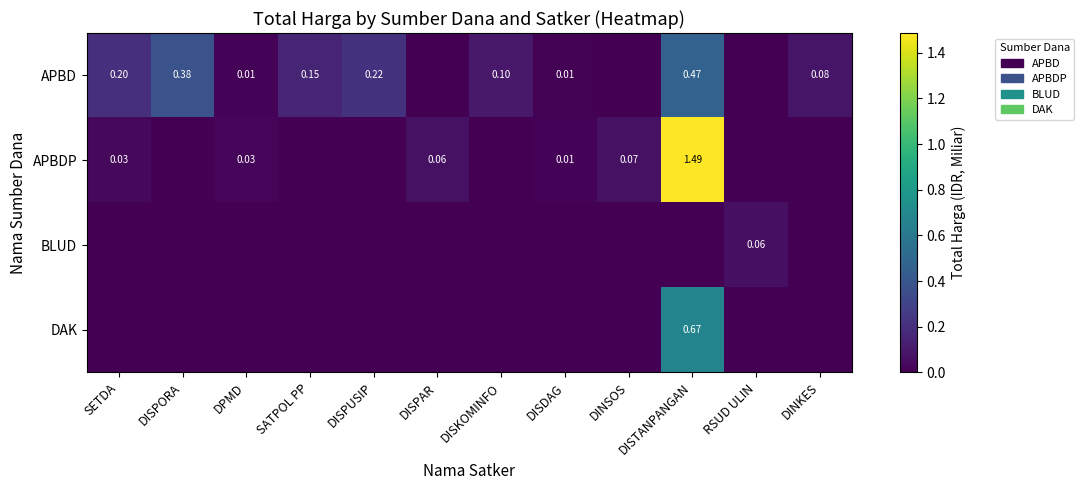

At SETDA, list the series in order from smallest to largest.

BLUD, DAK, APBDP, APBD